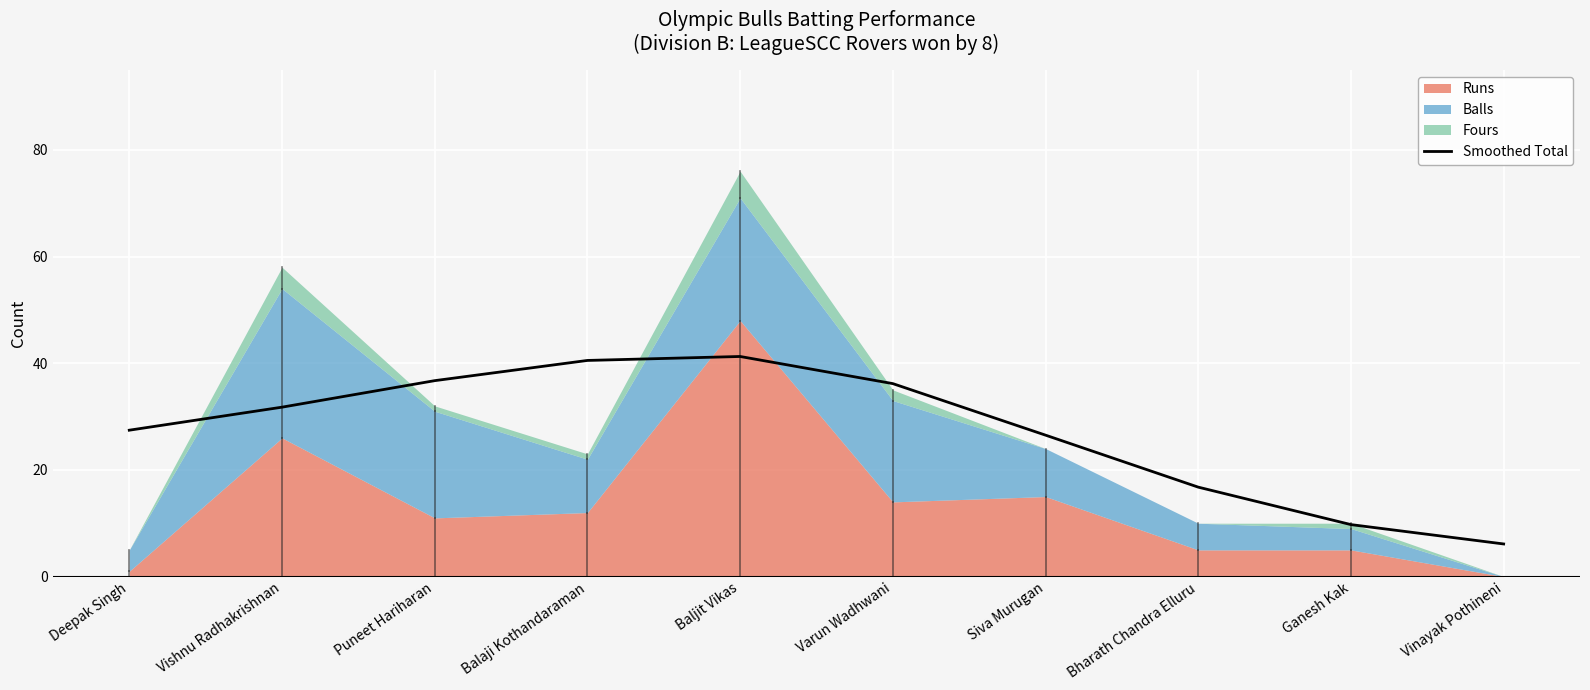

How many values are below 31?

5